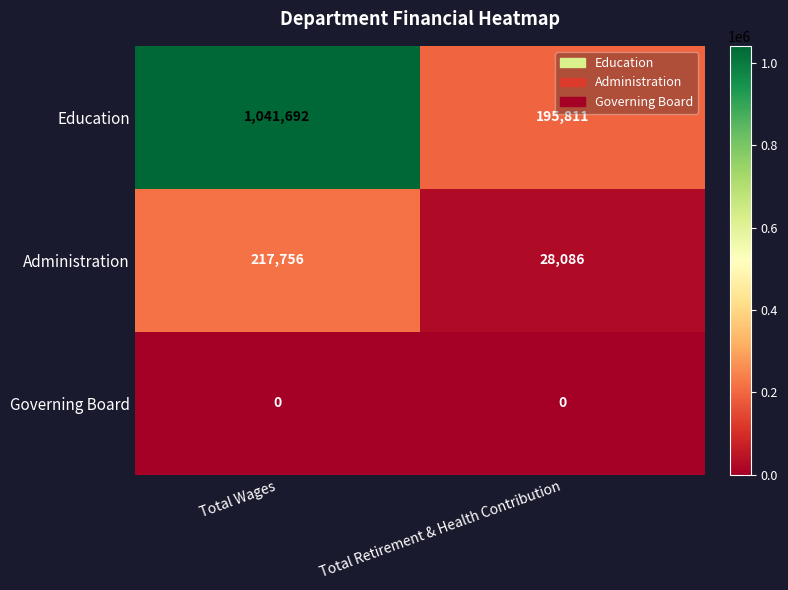

List the series in order of their overall mean, lowest first.

Governing Board, Administration, Education